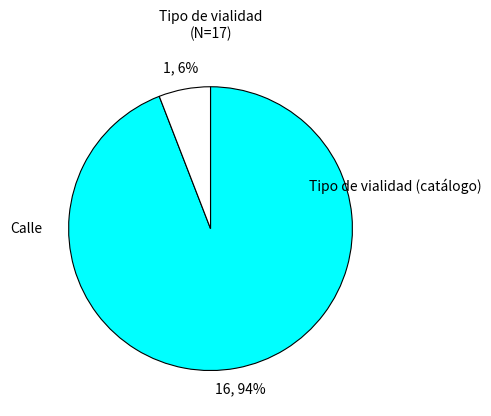

Is there any slice that represents more than half of the pie?

Yes